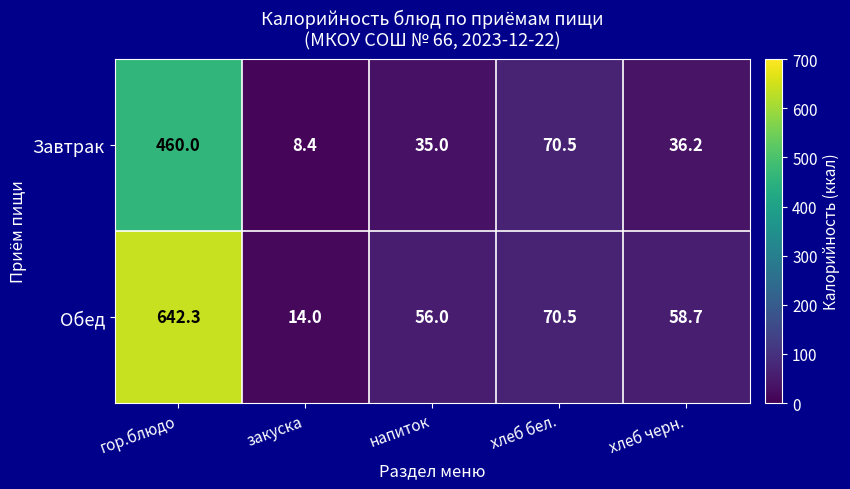

Reading right to left, extract all data points from this chart.

Завтрак: хлеб черн.=36.2	хлеб бел.=70.5	напиток=35.0	закуска=8.4	гор.блюдо=460.0
Обед: хлеб черн.=58.7	хлеб бел.=70.5	напиток=56.0	закуска=14.0	гор.блюдо=642.3